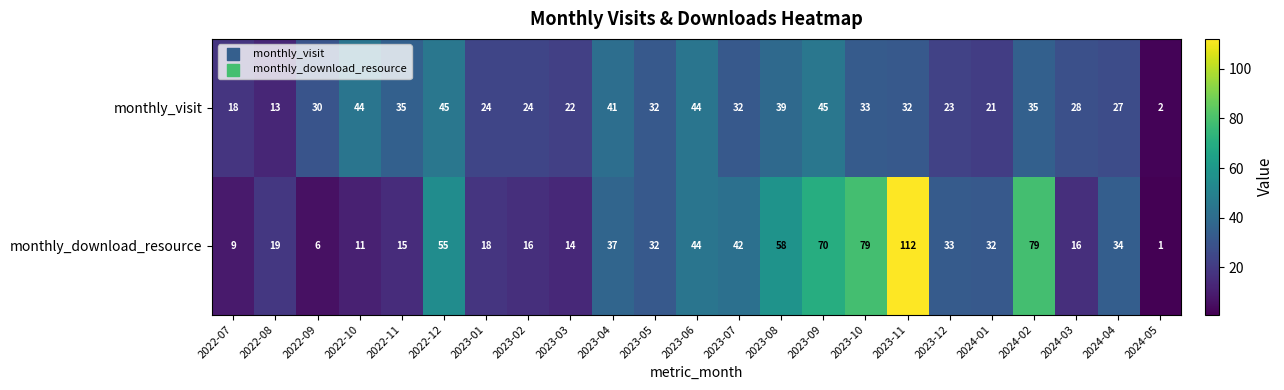

What is the difference between the monthly_download_resource values at 2022-11 and 2023-11?

97